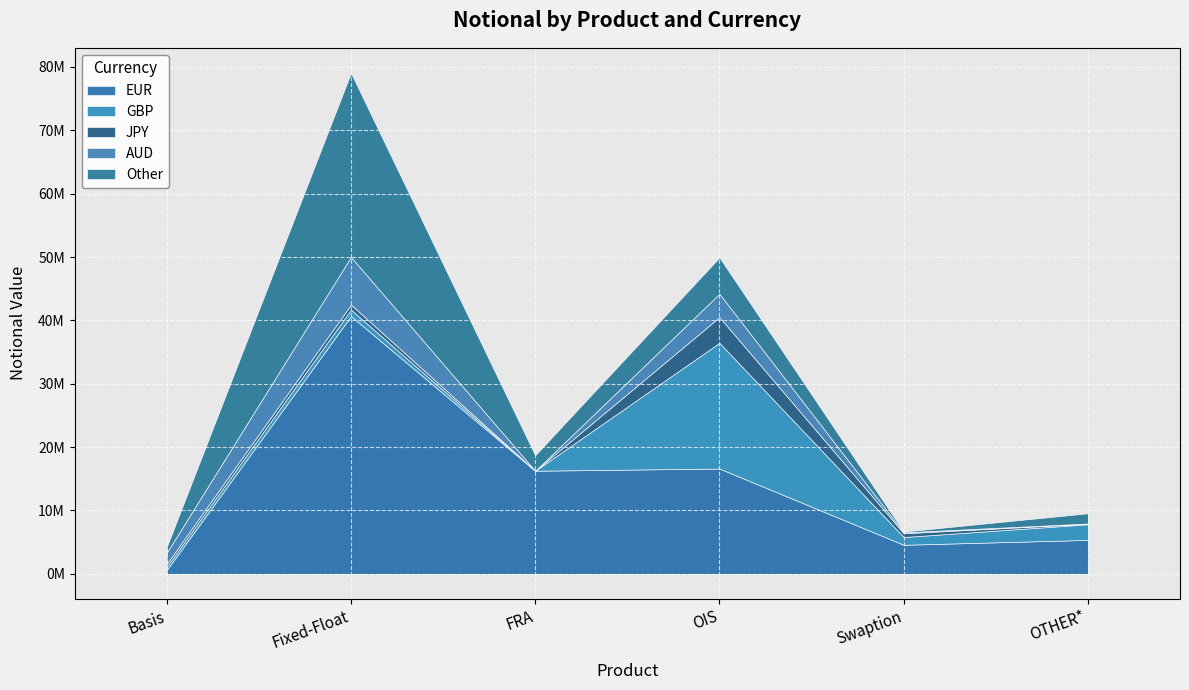

Is the value of Other at OIS greater than the value of JPY at Basis?

Yes